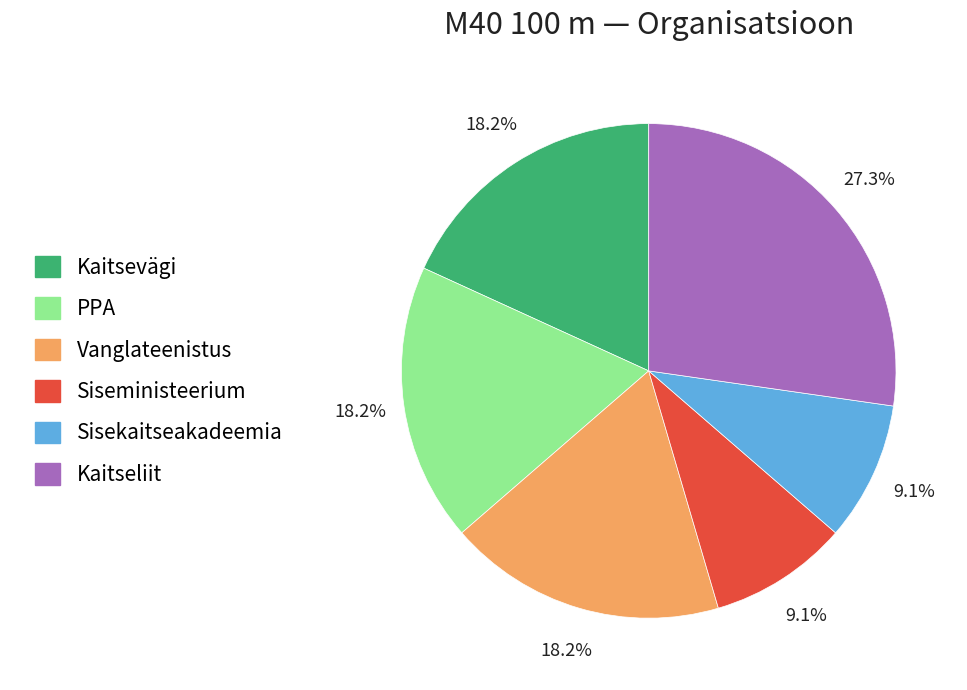

To the nearest percent, what is the average slice percentage?

17%